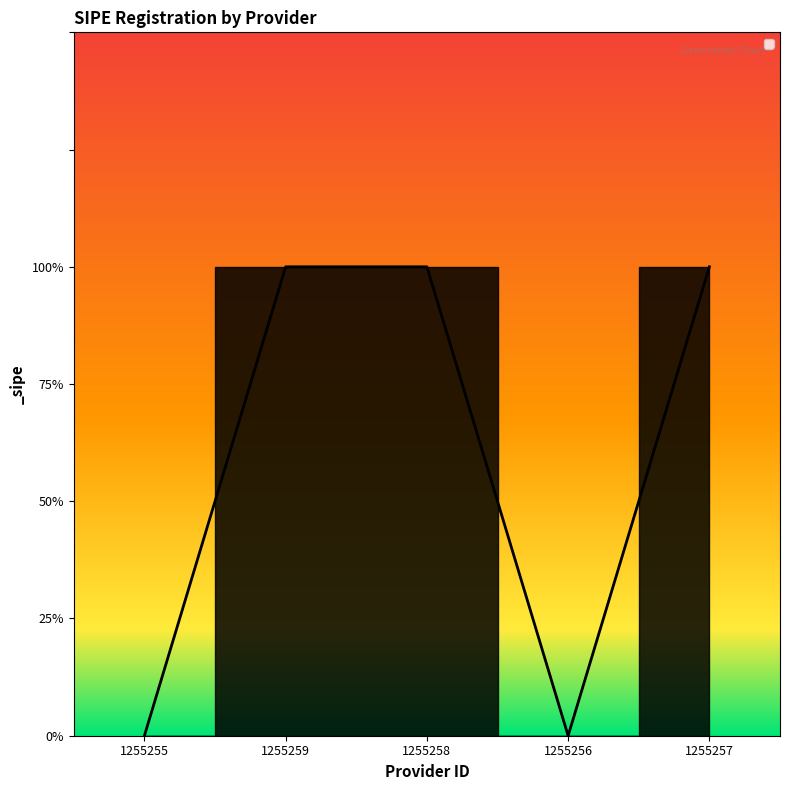

How many values are below 1?

2